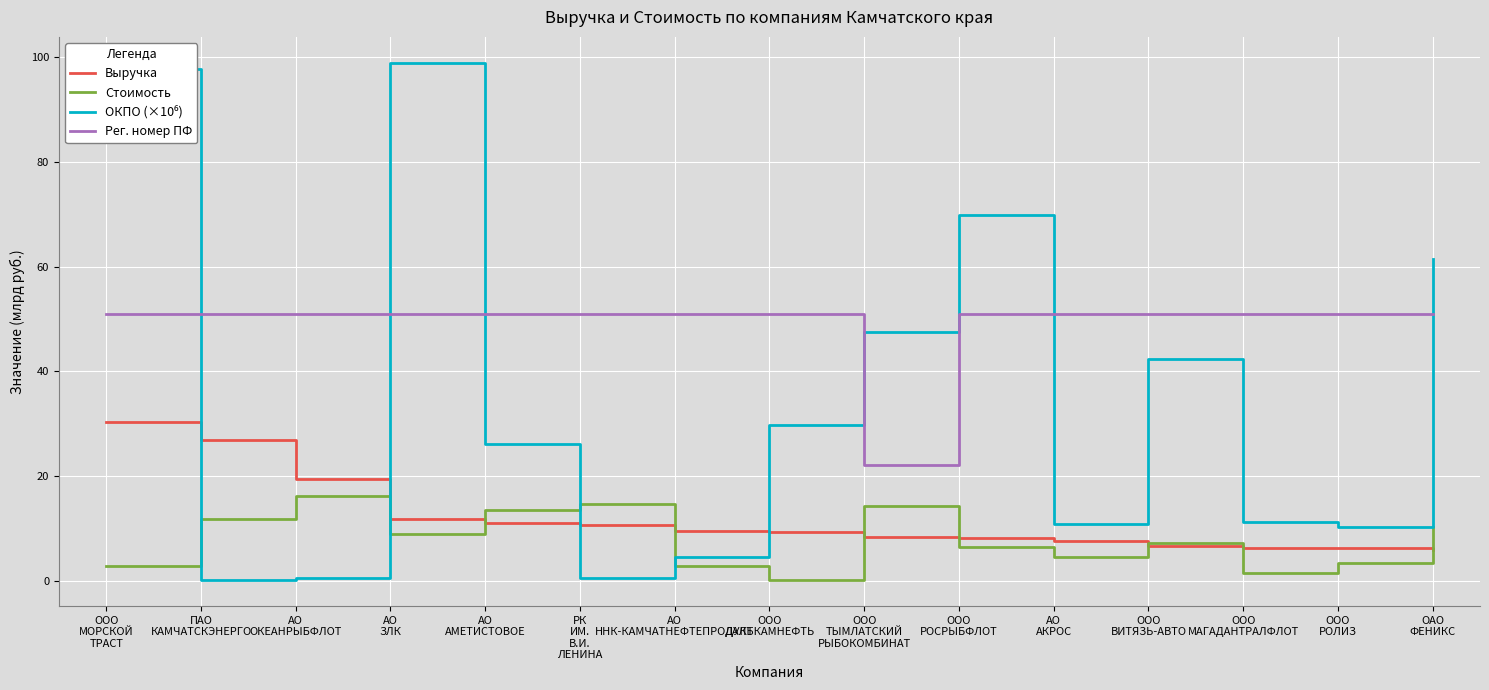

At which label does Стоимость reach its minimum?

ООО
ДАЛЬКАМНЕФТЬ